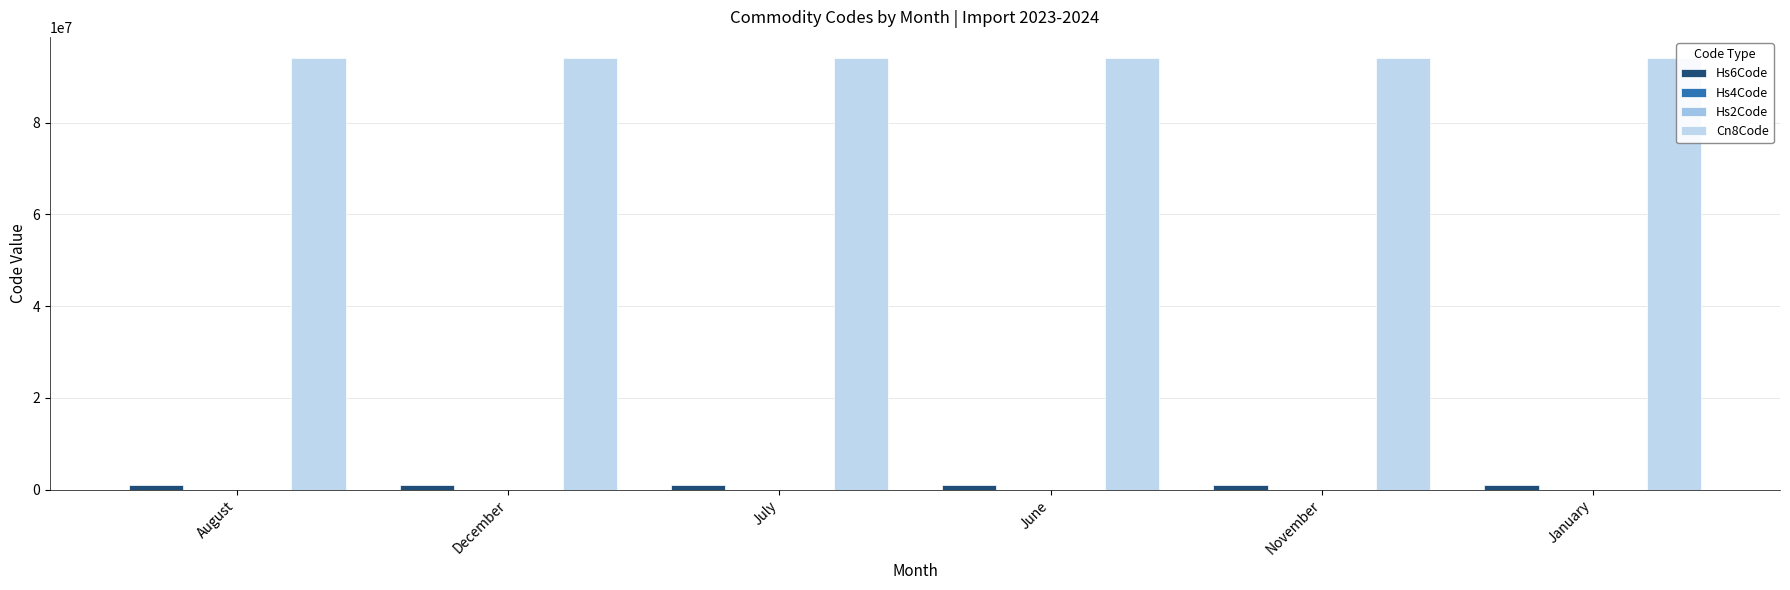

What is the label of the 2nd bar from the right?

November